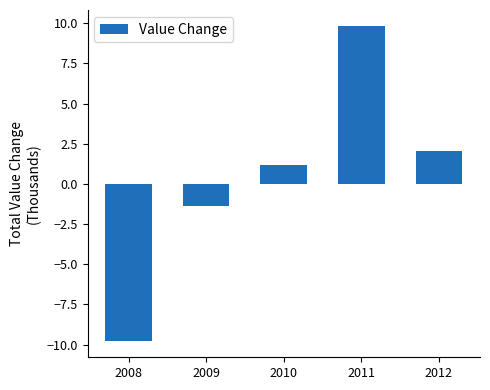

Rank the categories by value from lowest to highest.

2008, 2009, 2010, 2012, 2011